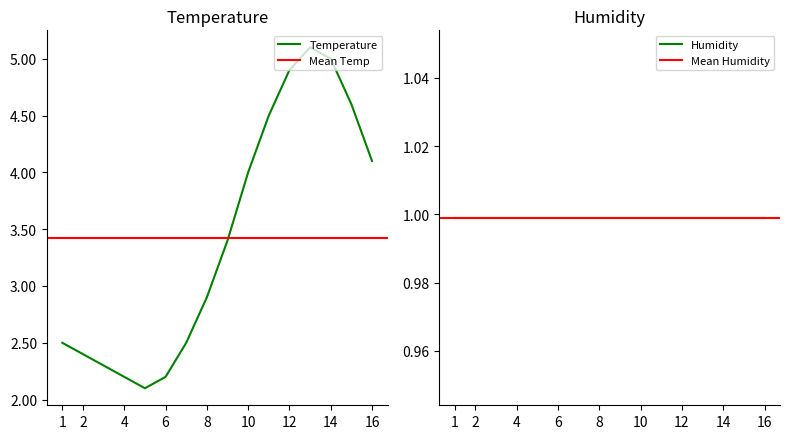

The Temperature series shows 0.5 at 2. True or false?

False